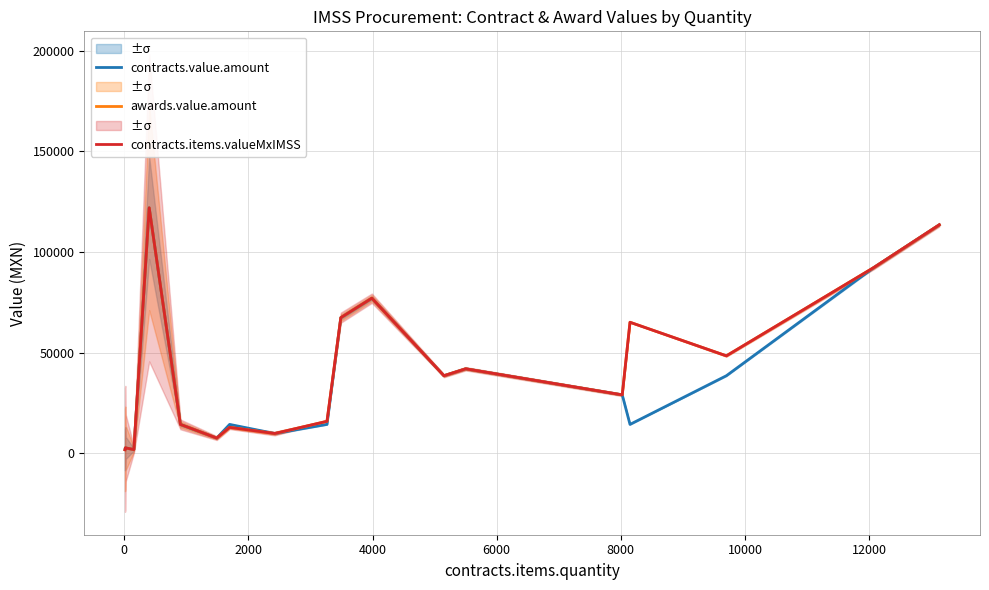

What is the lowest value of the contracts.items.valueMxIMSS series?

1840.0